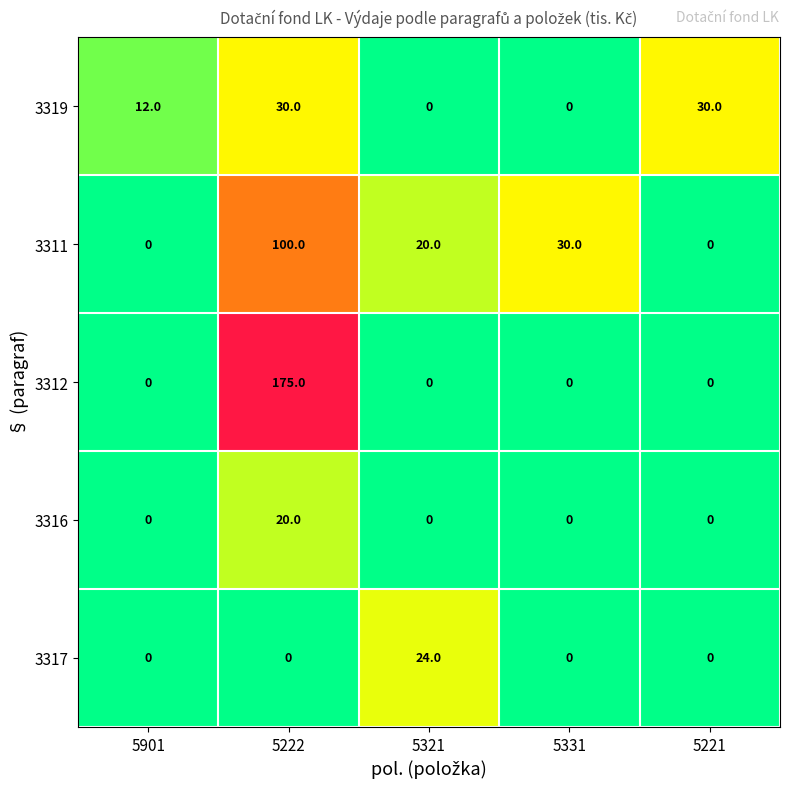

Which series has the largest total across all categories?

3312